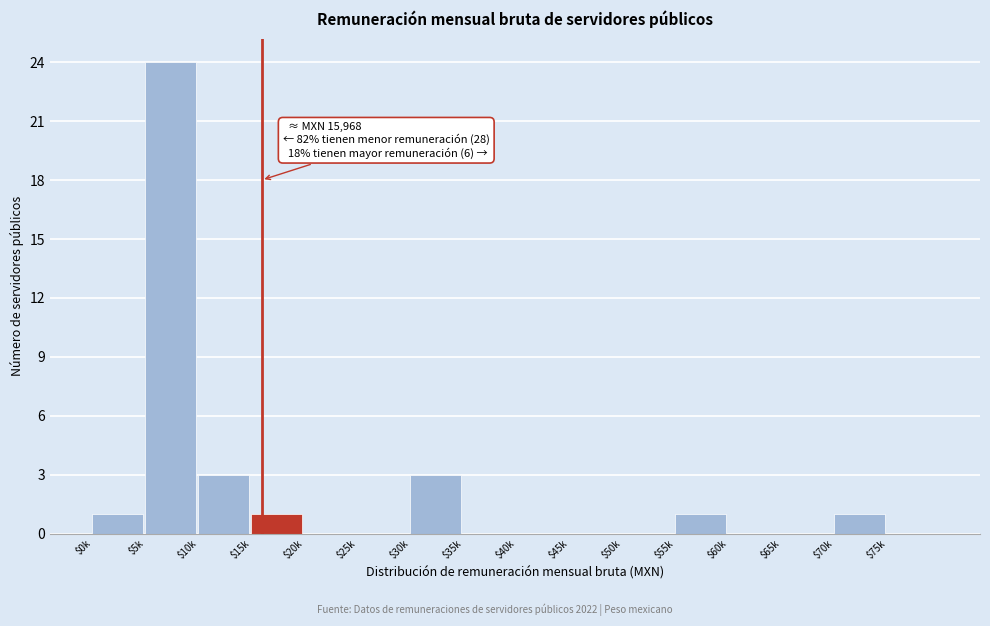

What is the sum of all values?

34